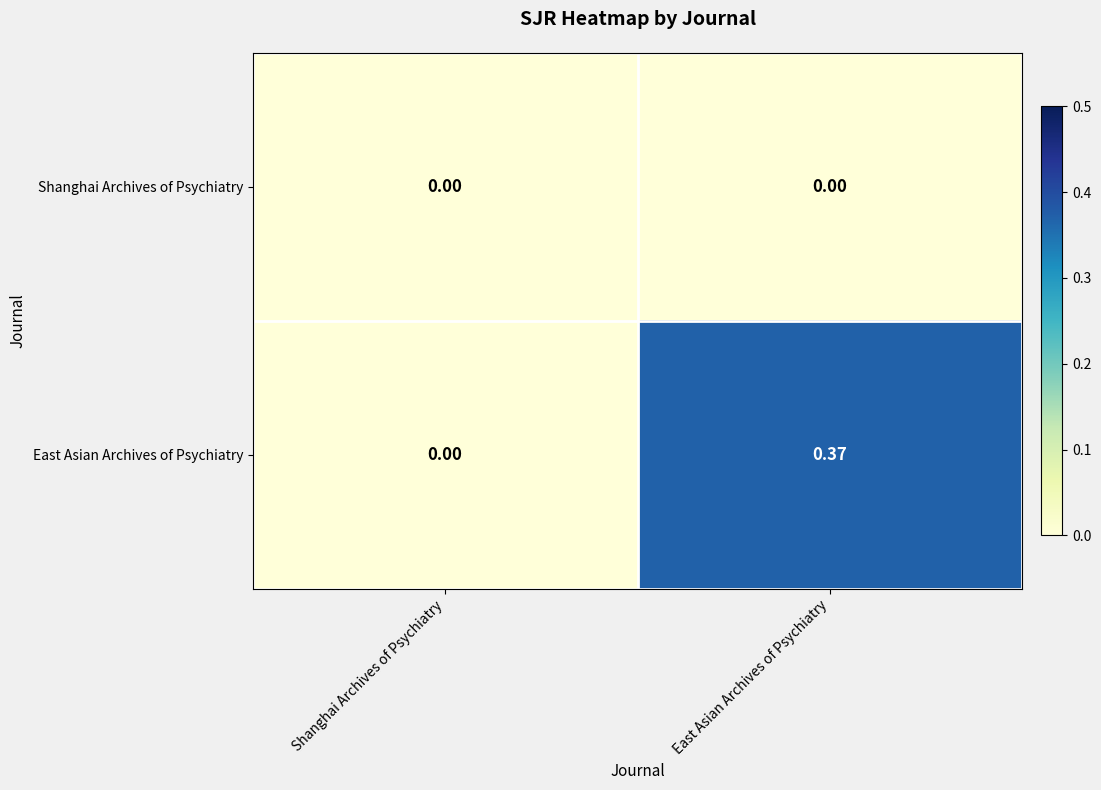

Which series changed the most between Shanghai Archives of Psychiatry and East Asian Archives of Psychiatry?

East Asian Archives of Psychiatry